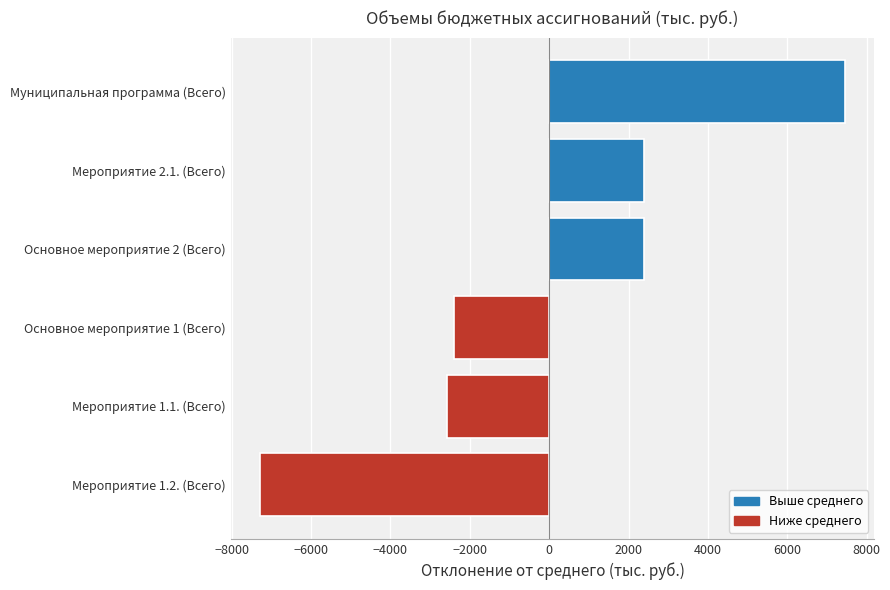

At which category does the chart reach its peak across all series?

Муниципальная программа (Всего)